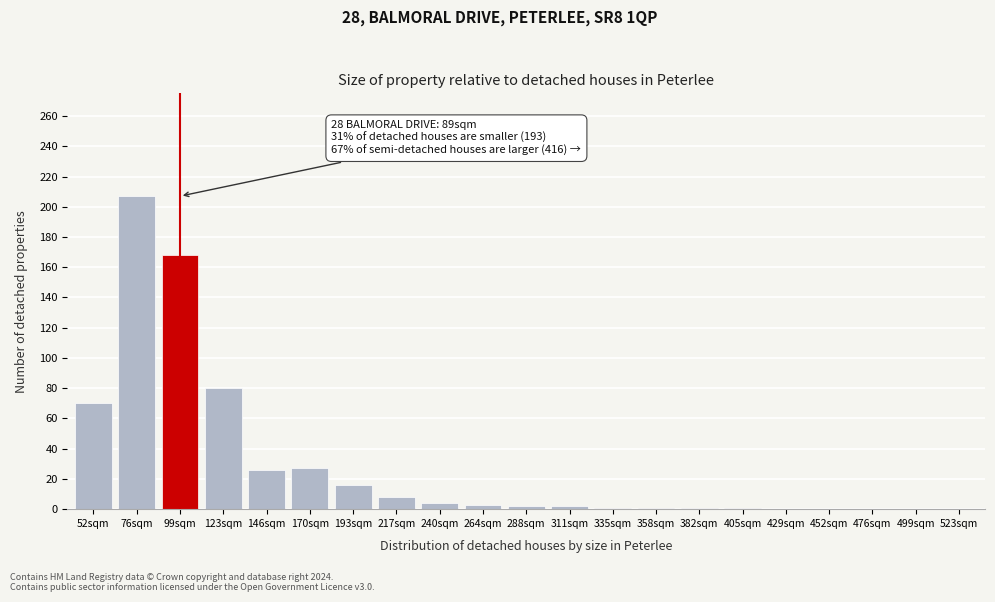

What is the ratio of the value at 170sqm to the value at 217sqm?

3.4